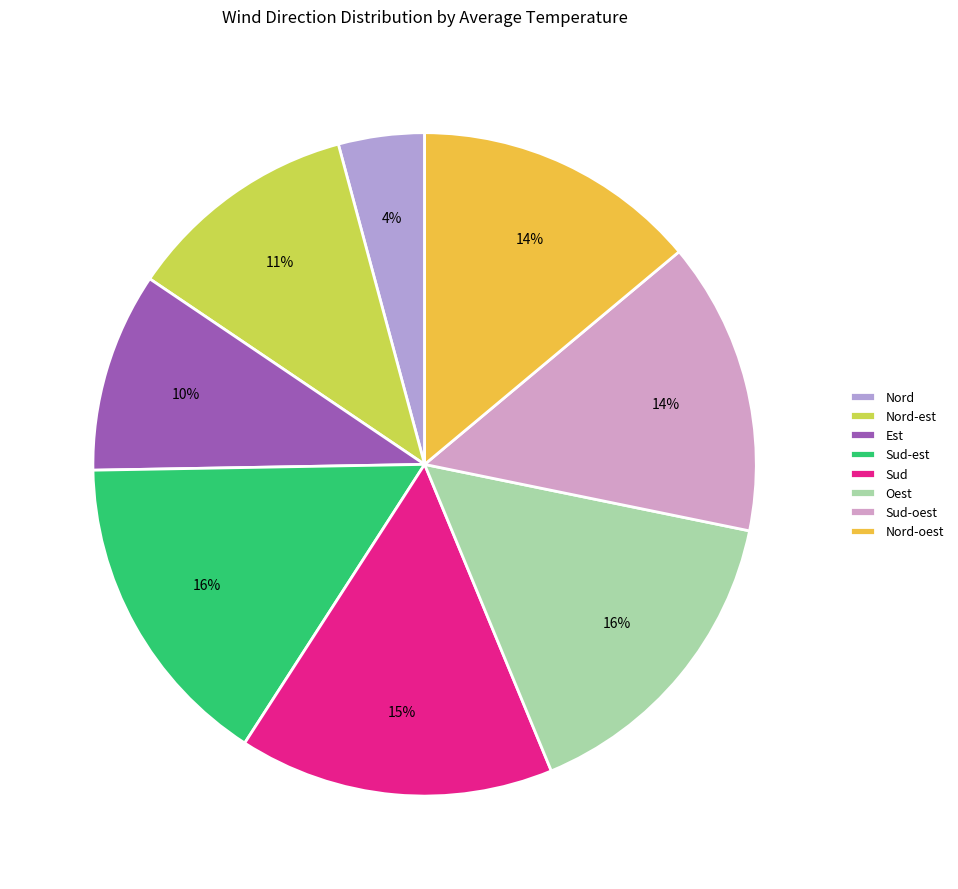

The Sud-est slice represents 16% of the pie. True or false?

True